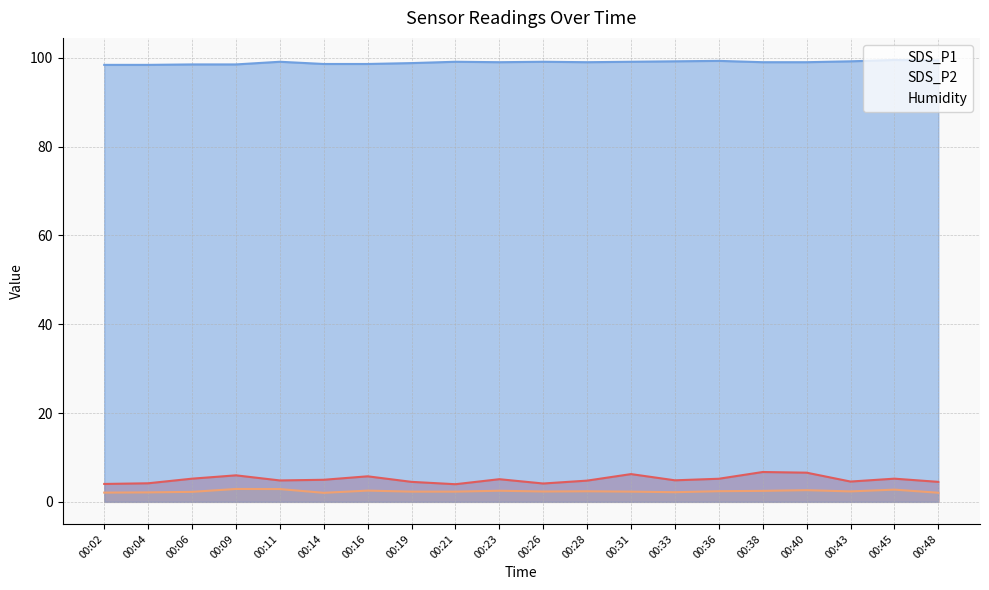

Which category has the lowest value in the Humidity series?

00:02